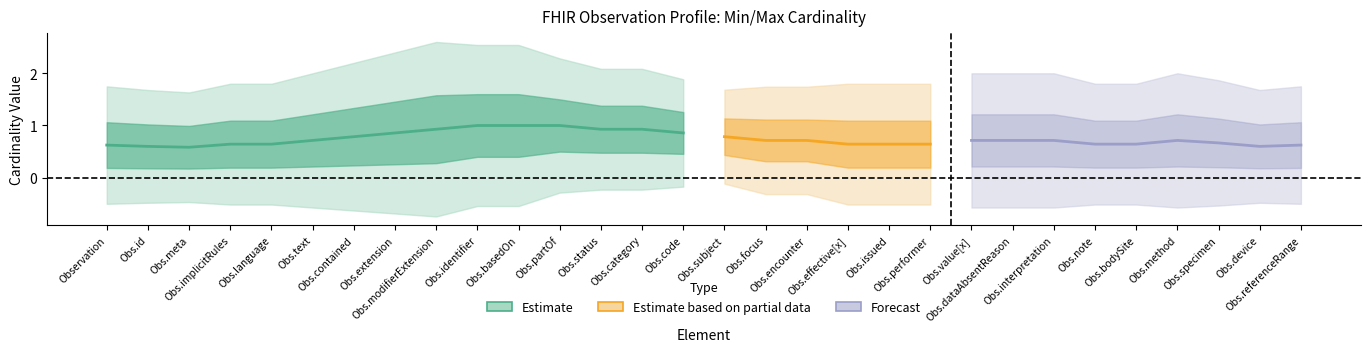

At how many categories does at least one series exceed 0?

30